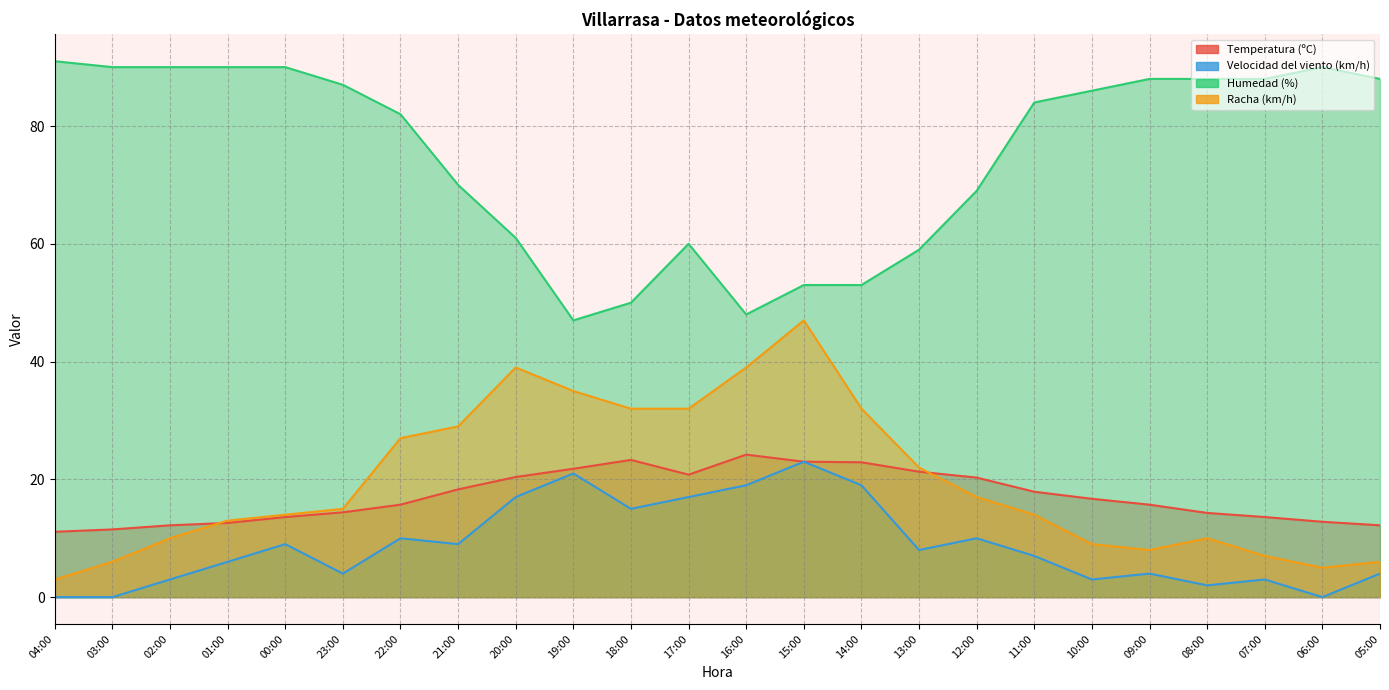

True or false: Temperatura (ºC) and Racha (km/h) cross at least once.

True